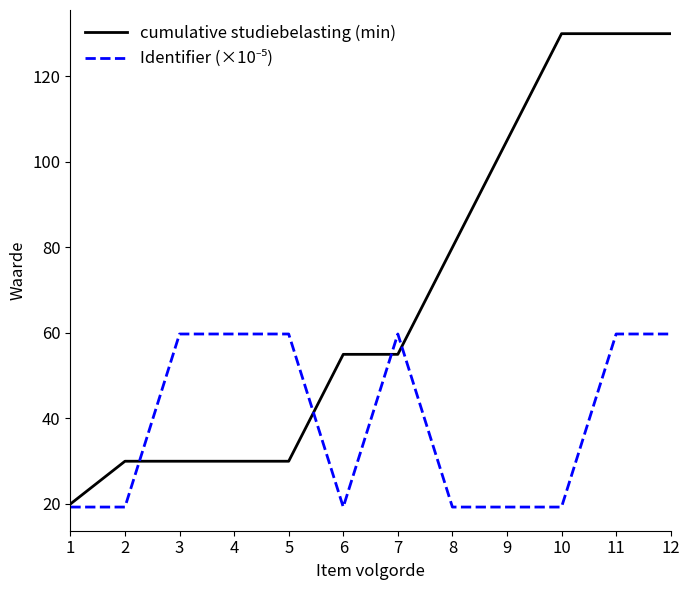

Which series has the largest total across all categories?

cumulative studiebelasting (min)